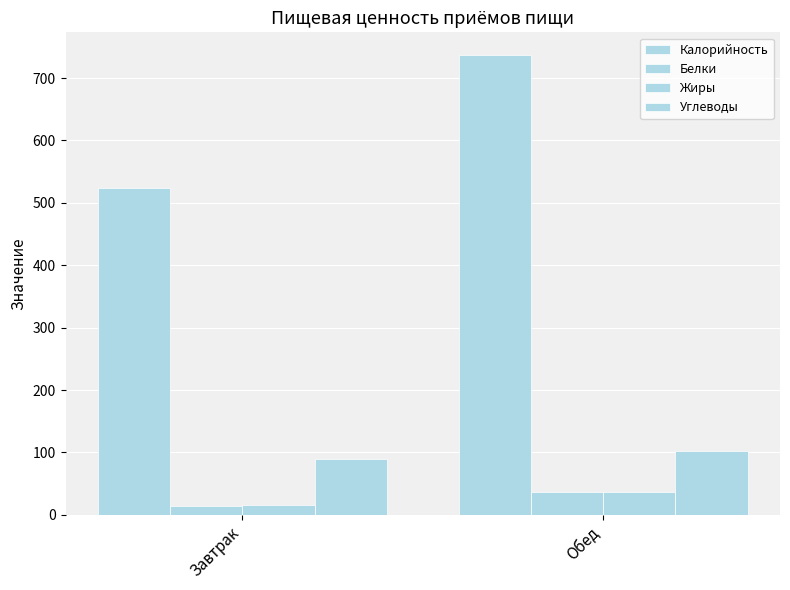

Which label corresponds to the largest value in the chart?

Обед